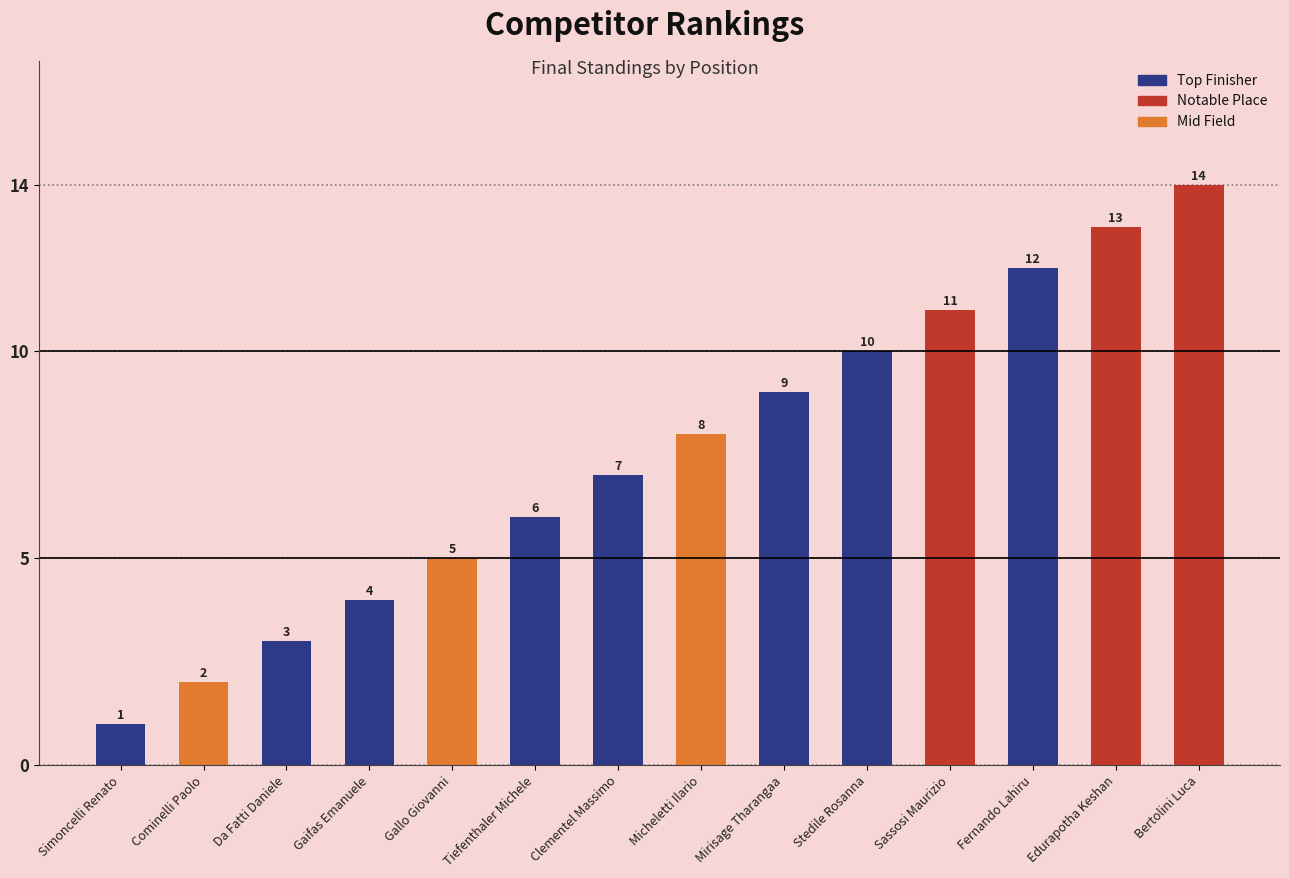

How many data points are less than 8?

7